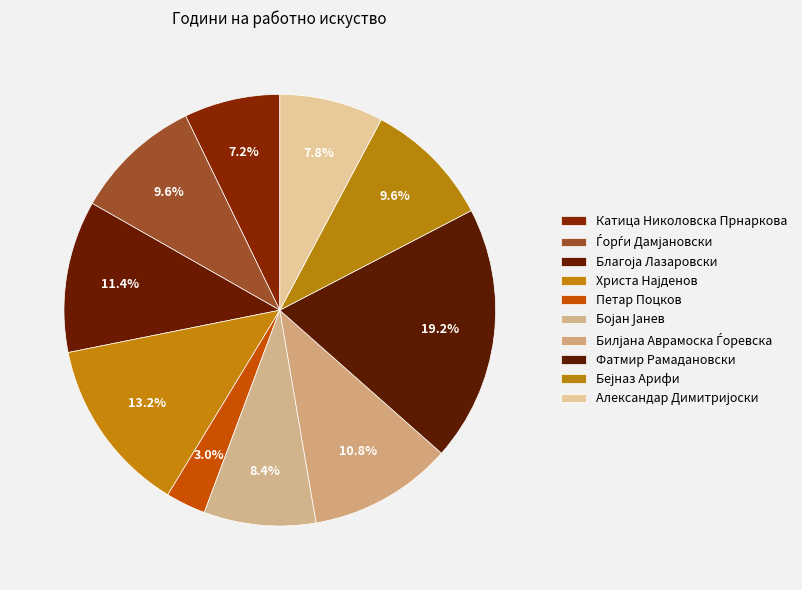

To the nearest percent, what percentage of the pie is Фатмир Рамадановски?

19%